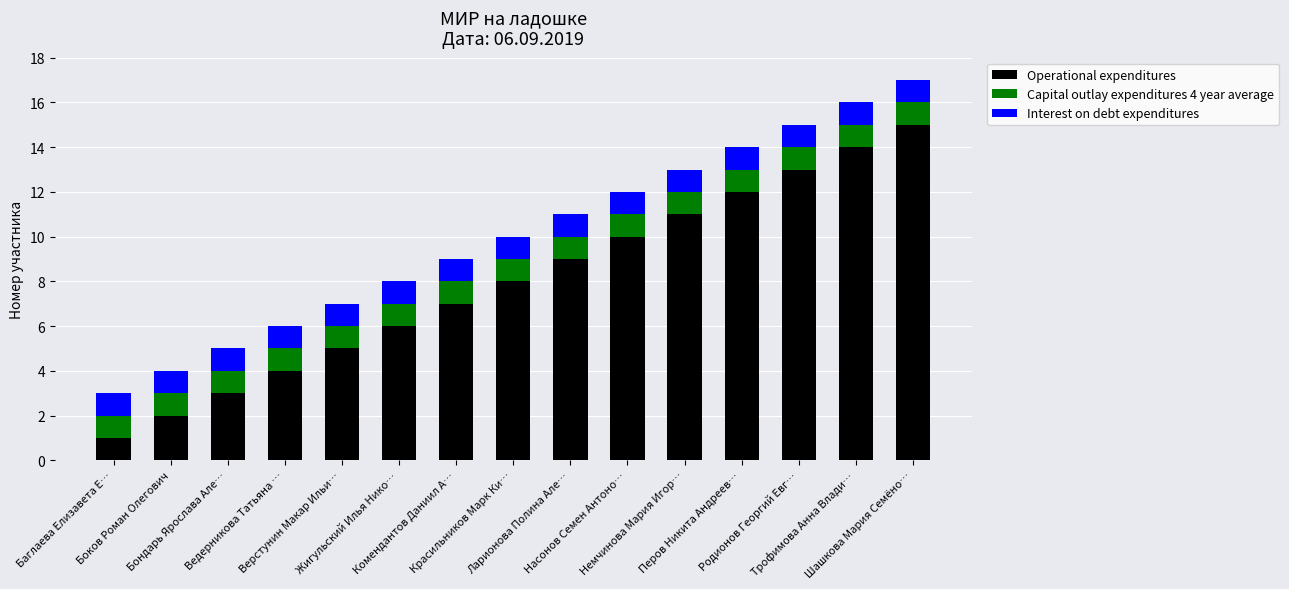

What is the highest value of the Operational expenditures series?

15